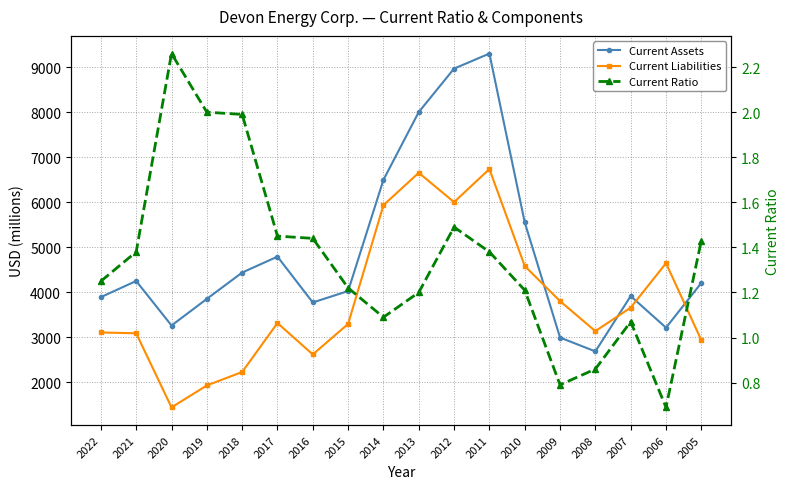

How many lines are shown in the chart?

3